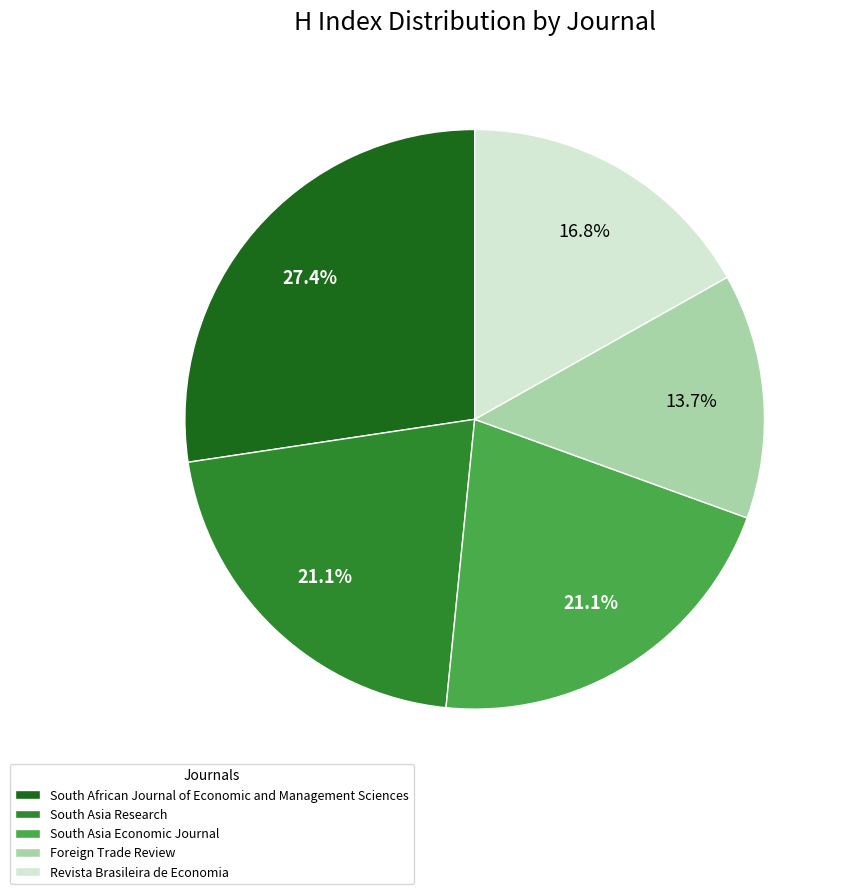

What portion of the pie excludes South Asia Research?

78.9%